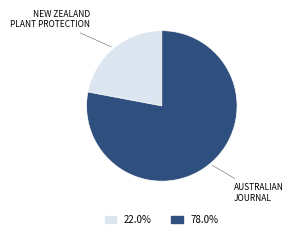

Does any single category account for the majority?

Yes